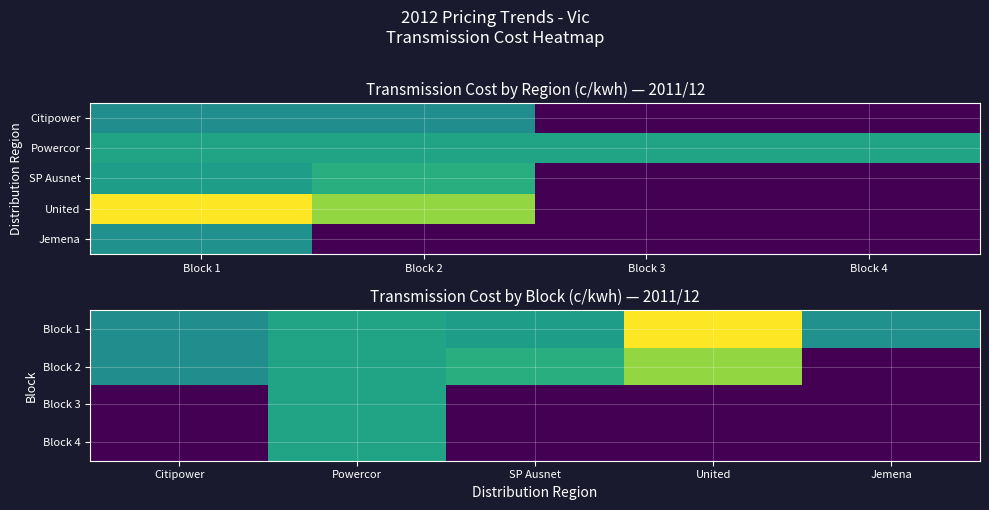

At which category is the sum across all series the highest?

Block 1